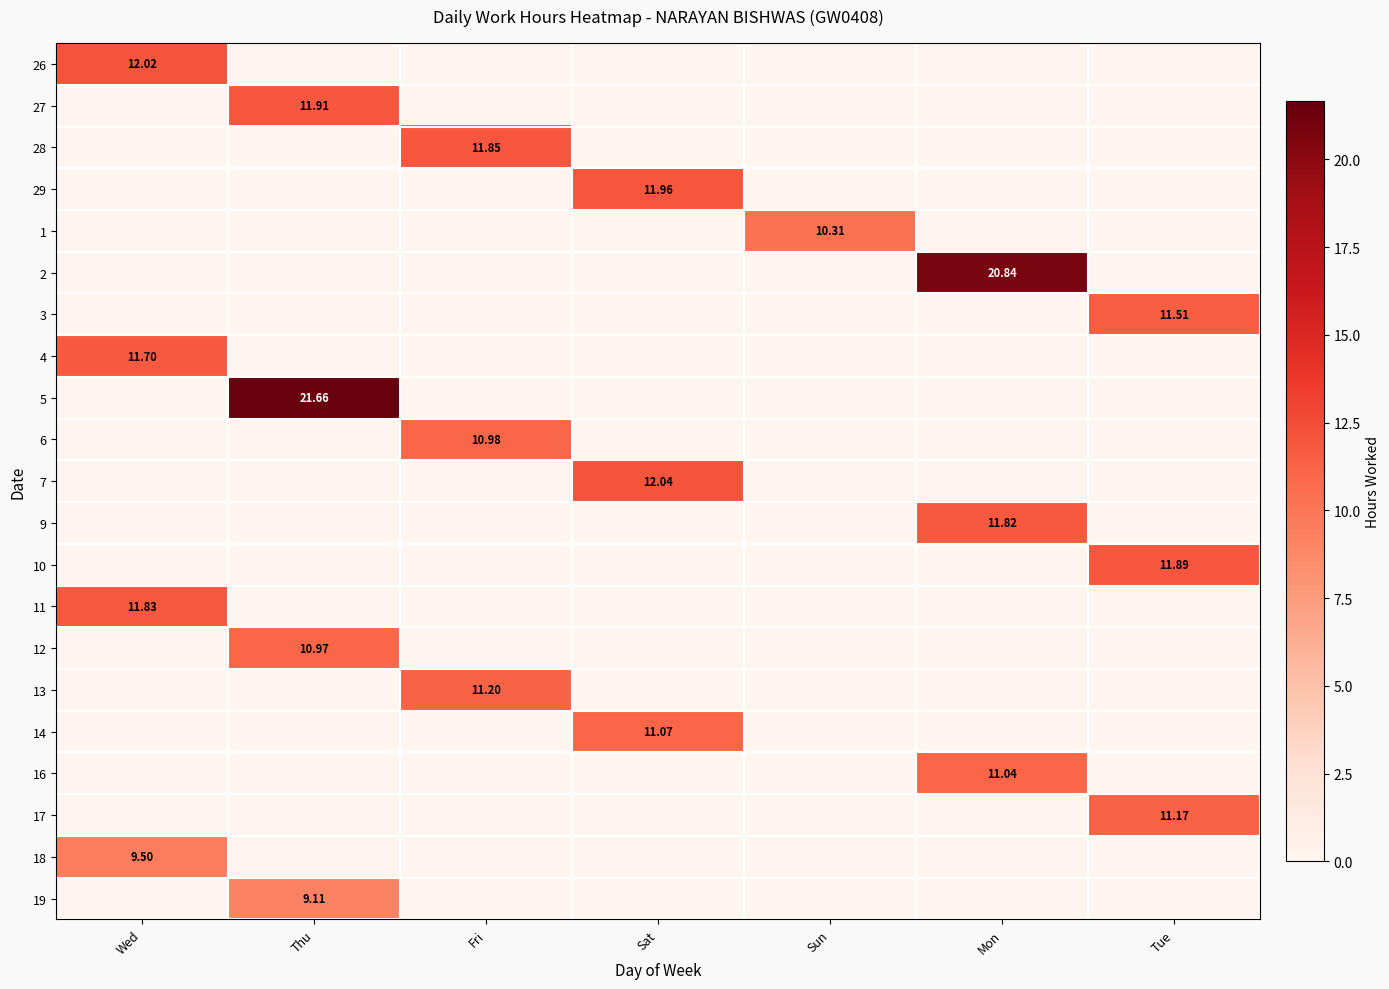

How many values in the 27 series exceed 0?

1